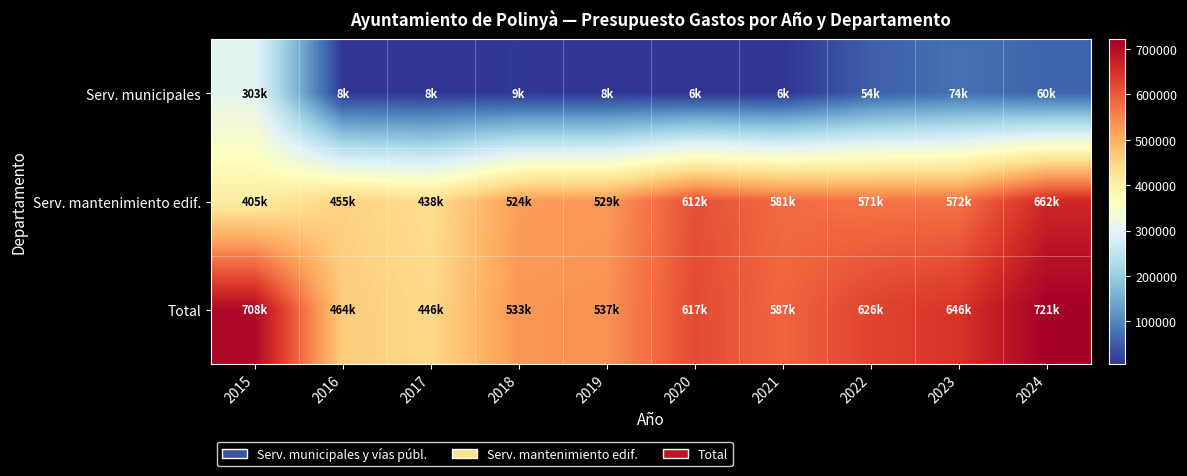

Between 2017 and 2024, which is larger?

2024